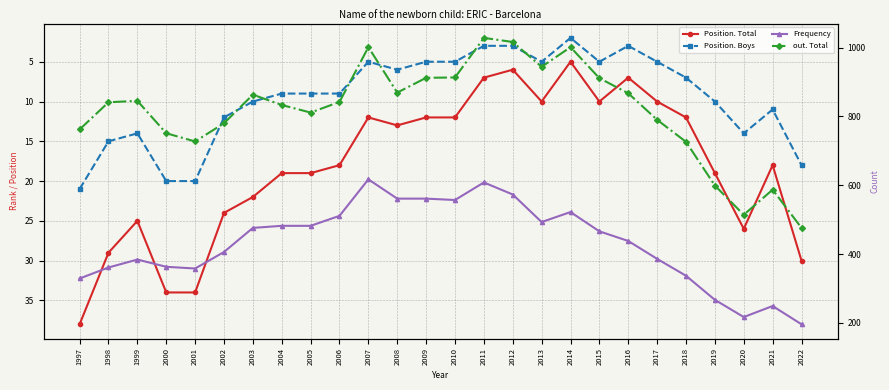

Rank the series at 1999 from lowest to highest value.

Position. Boys, Position. Total, Frequency, out. Total